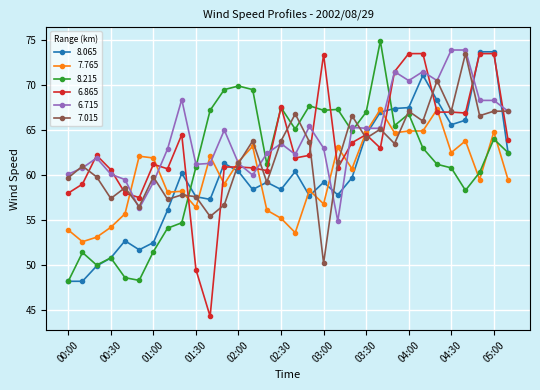

What are all the series names shown in the legend?

8.065, 7.765, 8.215, 6.865, 6.715, 7.015